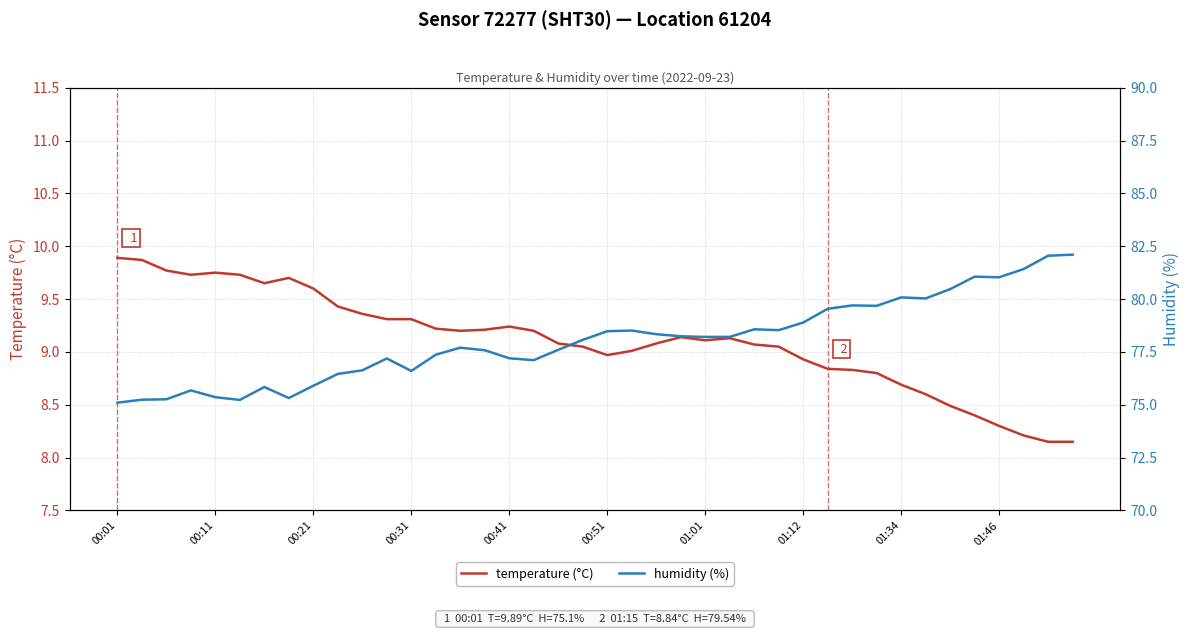

What are all the series names shown in the legend?

temperature (°C), humidity (%)